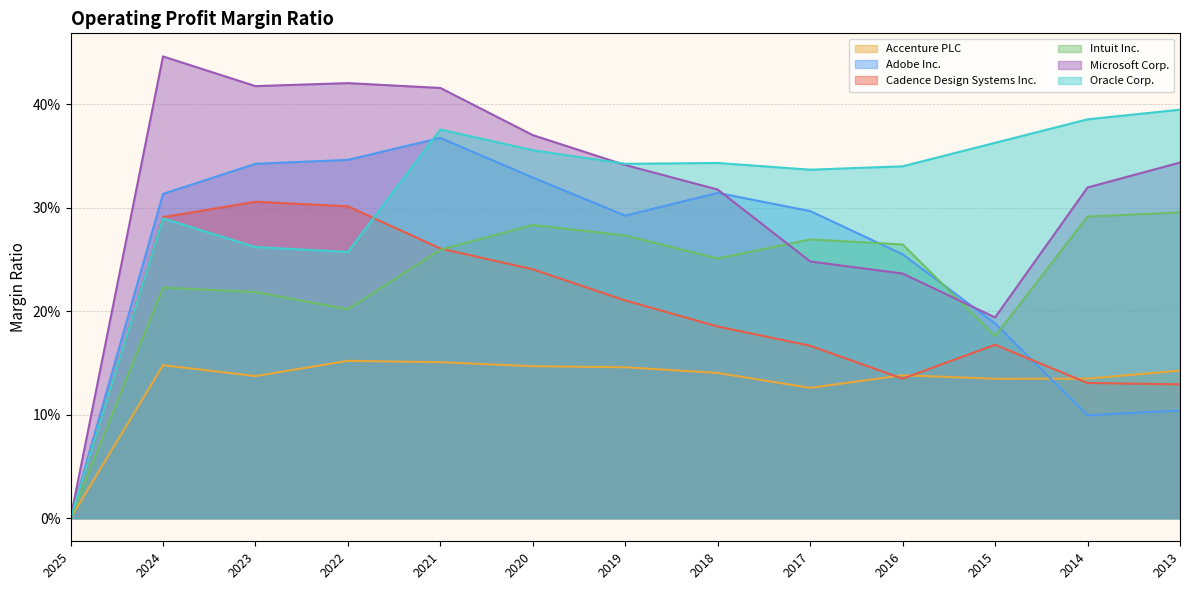

What is the total value across all series at 2016?

1.4